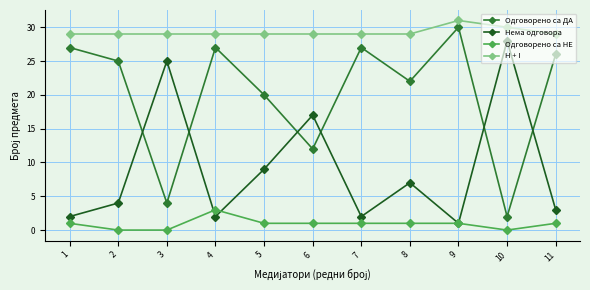

At 8, list the series in order from smallest to largest.

Одговорено са НЕ, Нема одговора, Одговорено са ДА, H + I